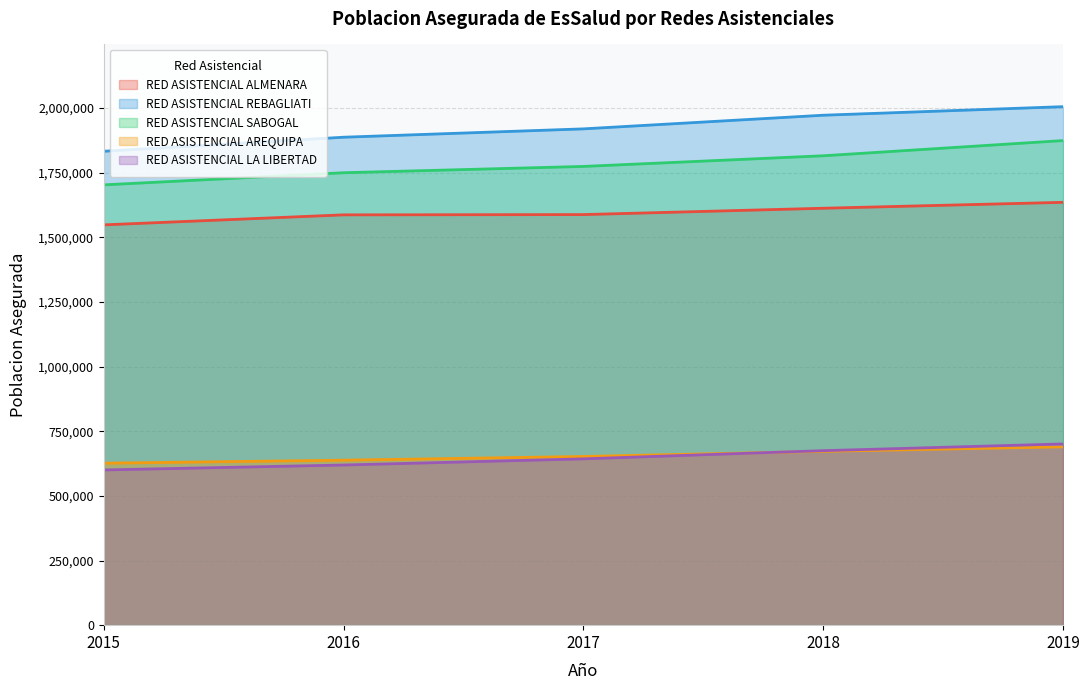

True or false: RED ASISTENCIAL ALMENARA and RED ASISTENCIAL SABOGAL cross at least once.

False